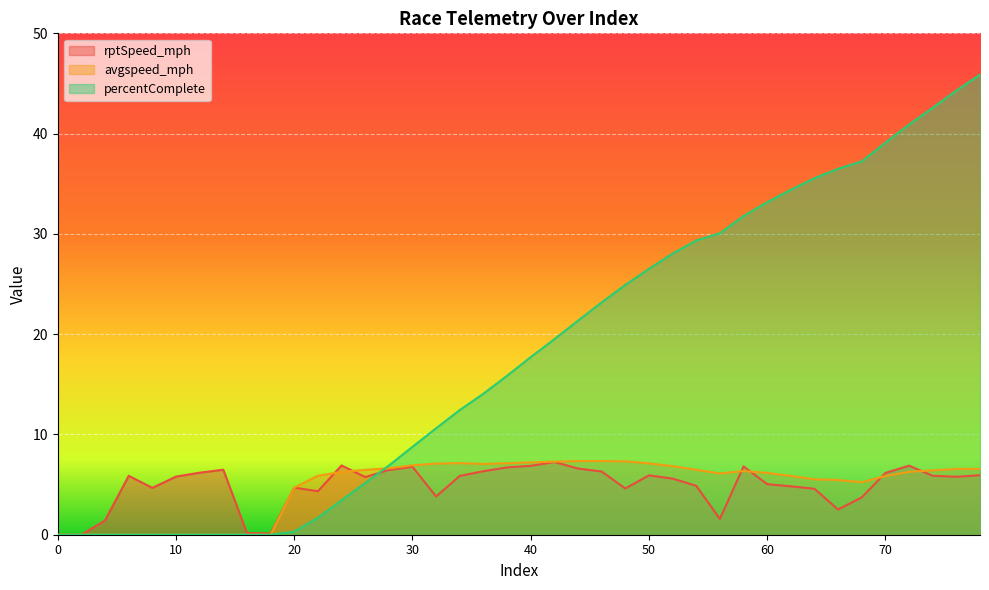

What is the value of the avgspeed_mph point at the 32nd from the left?

5.9